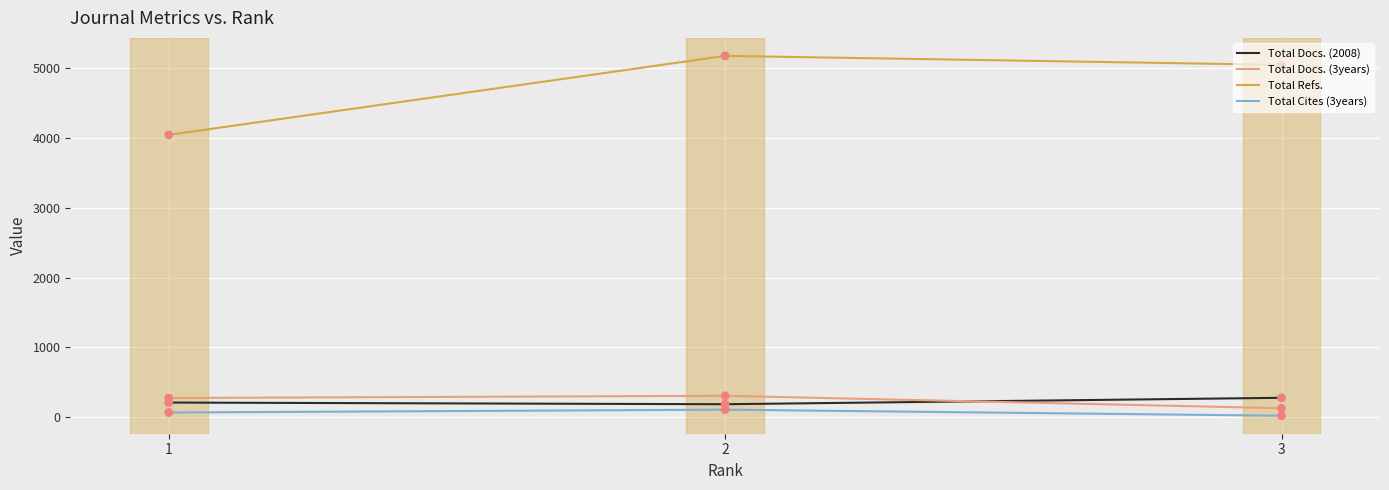

Which series has the largest range (max minus min)?

Total Refs.